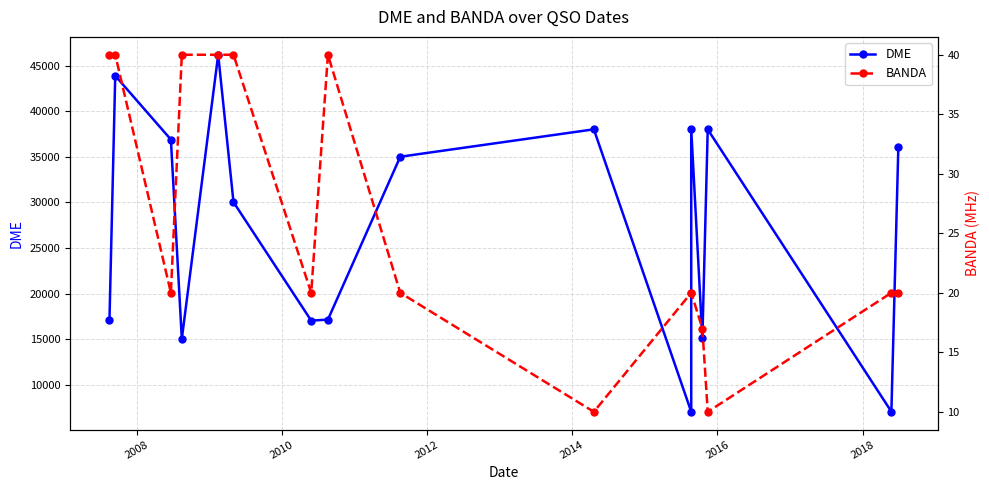

Which series has the largest total across all categories?

DME